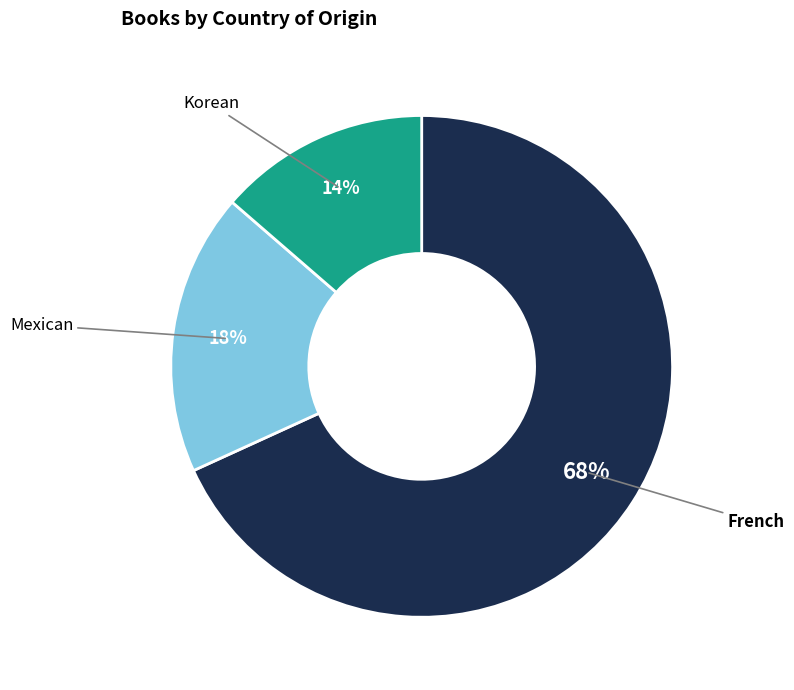

Is there a majority slice in this chart?

Yes